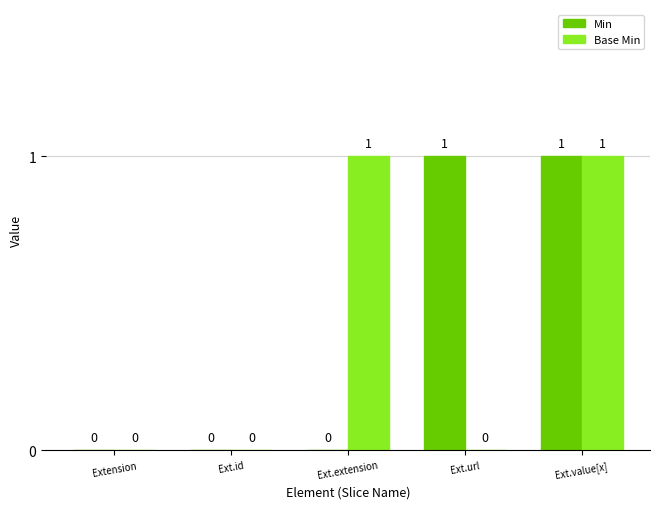

The value of Min at Ext.url is 1. True or false?

True